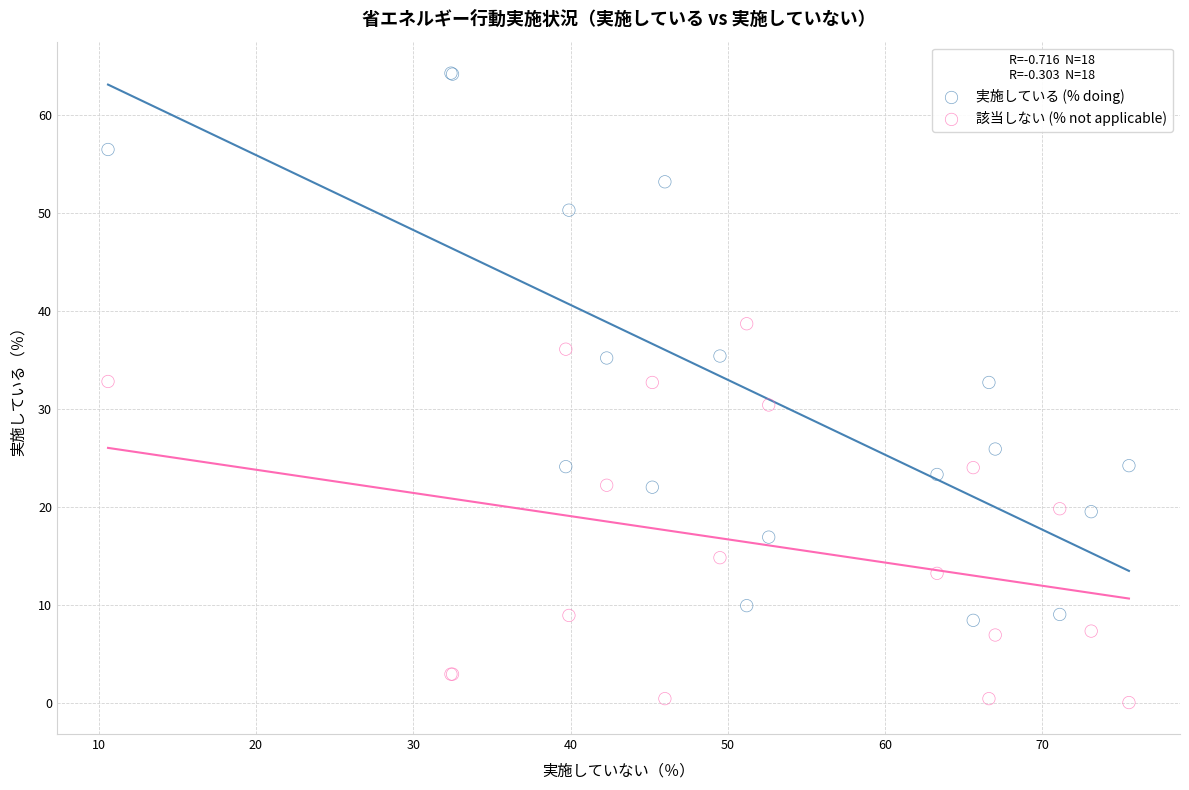

Which series reaches the minimum Y coordinate?

該当しない (% not applicable)